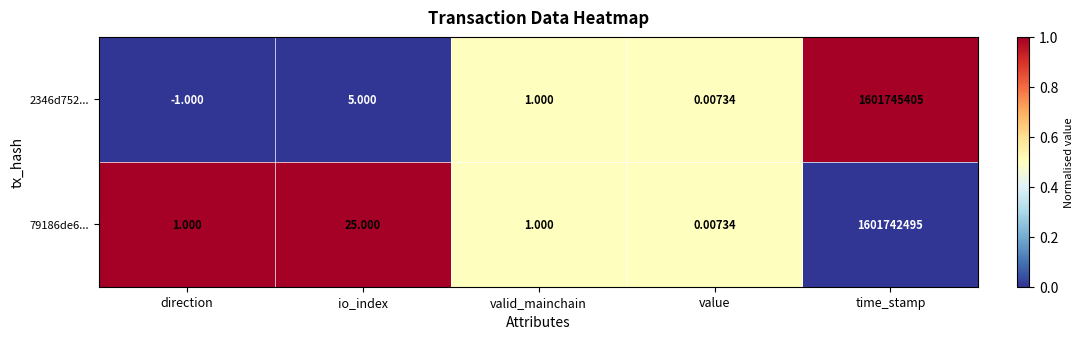

What is the difference between the highest and lowest values at direction?

2.0